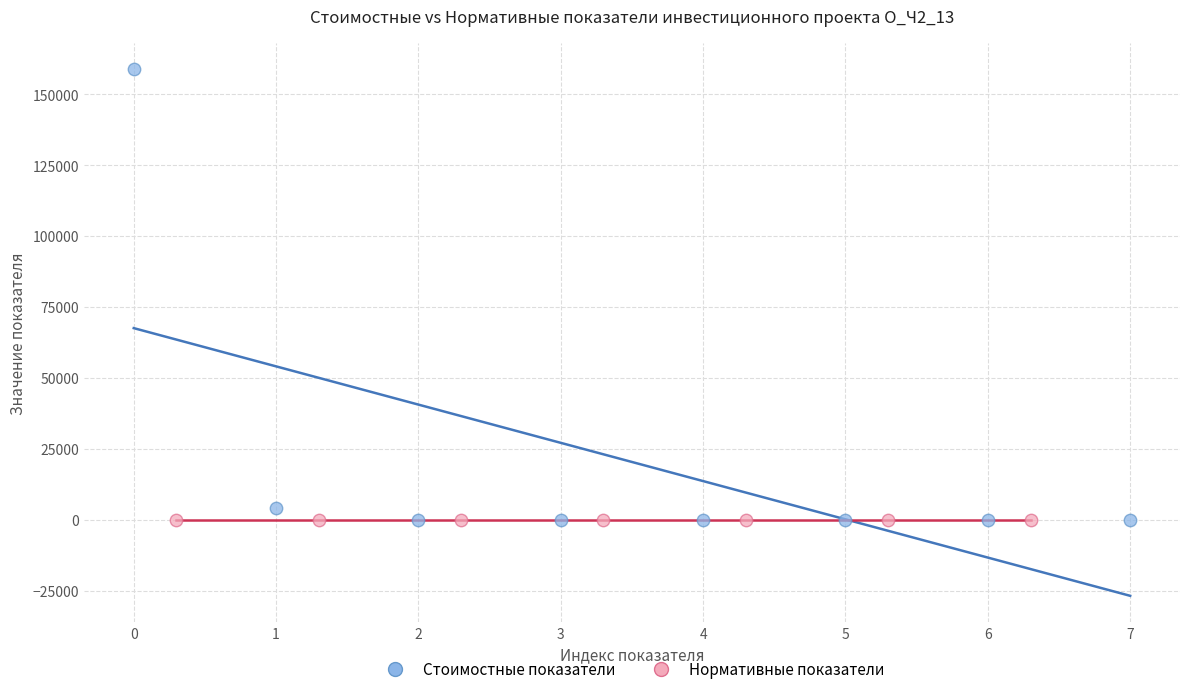

Which series reaches the maximum Y coordinate?

Стоимостные показатели